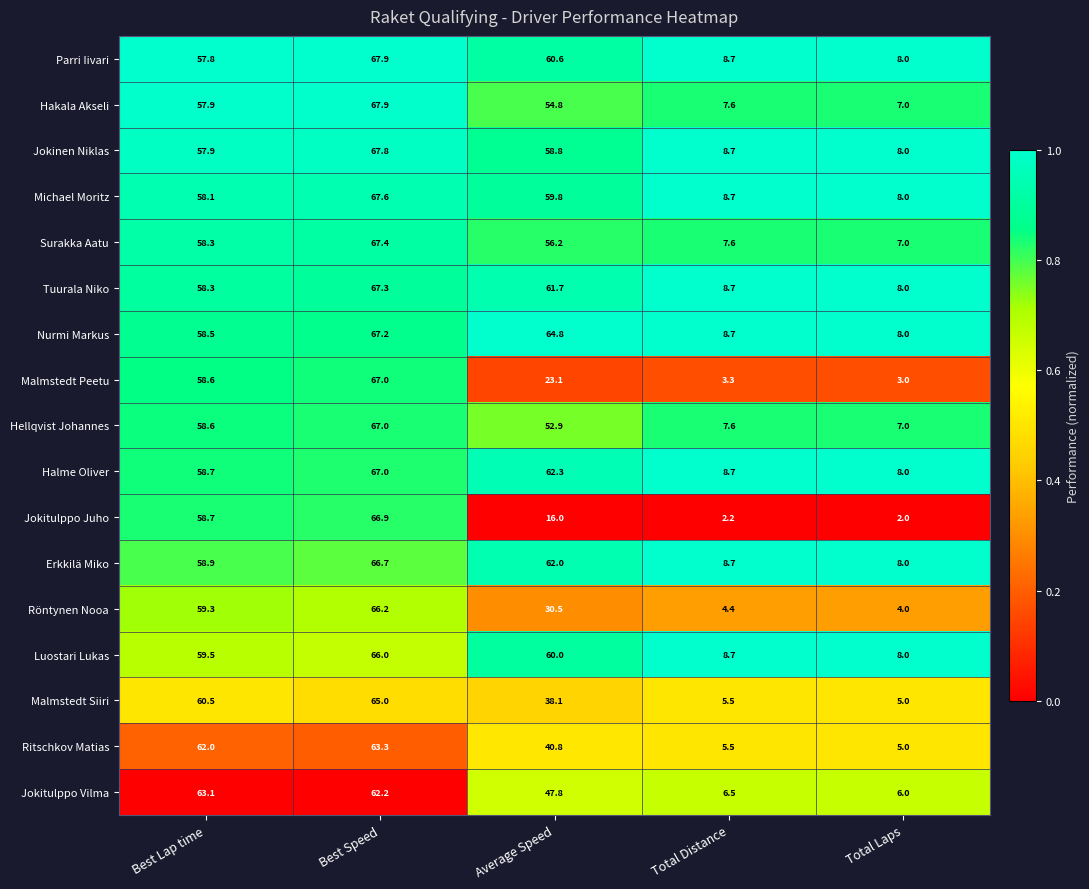

What is the difference between the maximum and minimum values in the Michael Moritz series?

59.6